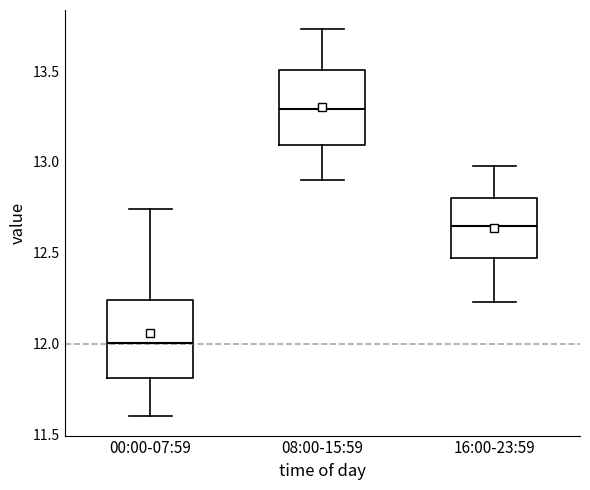

Reading left to right, read every box against the y-axis: the position of its median line, the range the box covers, and the ends of its whiskers. The values are not printed on the chart, so give them approximately, as read against the axis.

00:00-07:59: median 12.00, box 11.80 to 12.25, whiskers 11.60 to 12.75
08:00-15:59: median 13.30, box 13.10 to 13.50, whiskers 12.90 to 13.75
16:00-23:59: median 12.65, box 12.45 to 12.80, whiskers 12.25 to 13.00